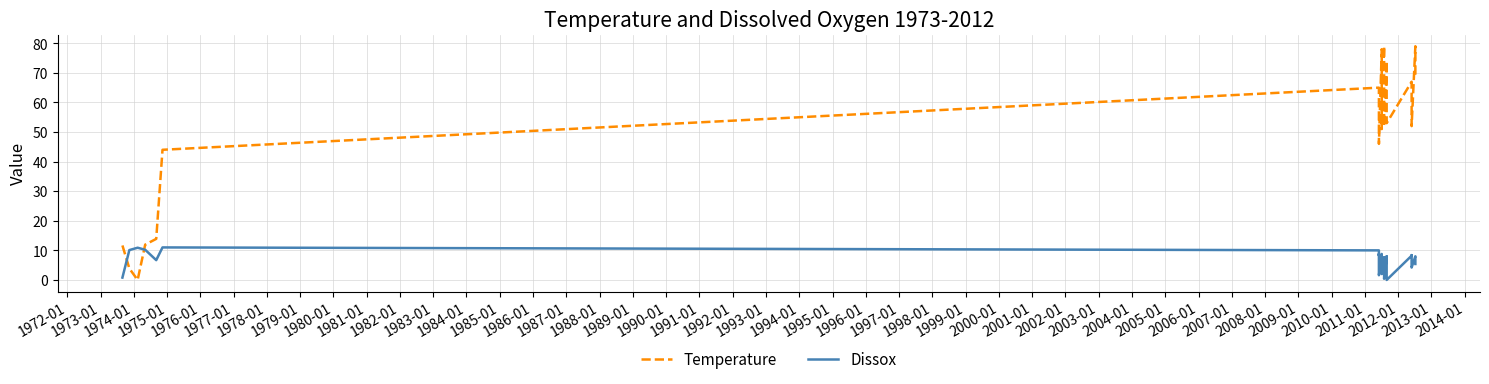

The value of Dissox at 1989-01 is 12.8. True or false?

False